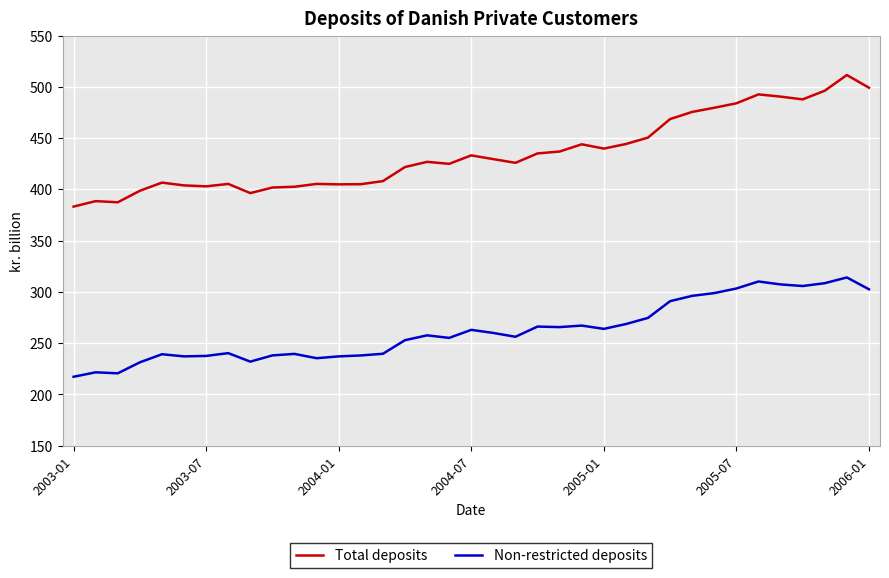

List the series in order of their peak value, lowest first.

Non-restricted deposits, Total deposits